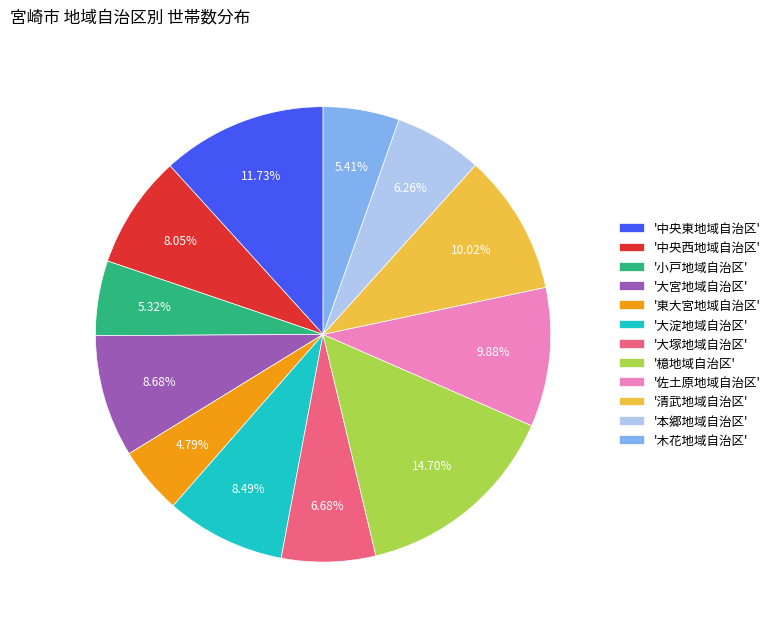

What is the ratio of the value at '東大宮地域自治区' to the value at '中央西地域自治区'?

0.6